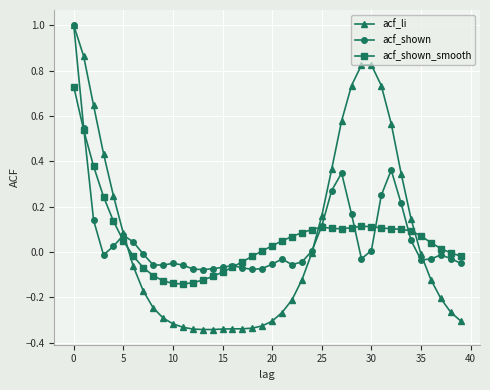

Which series has the widest spread of values?

acf_li